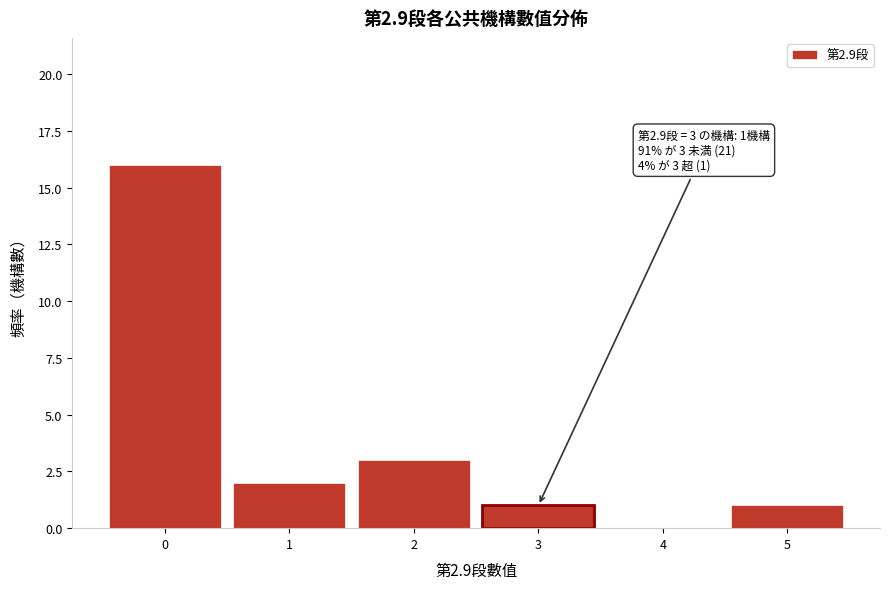

Over which range of the x-axis is the bar tallest?

-0.5 to 0.5